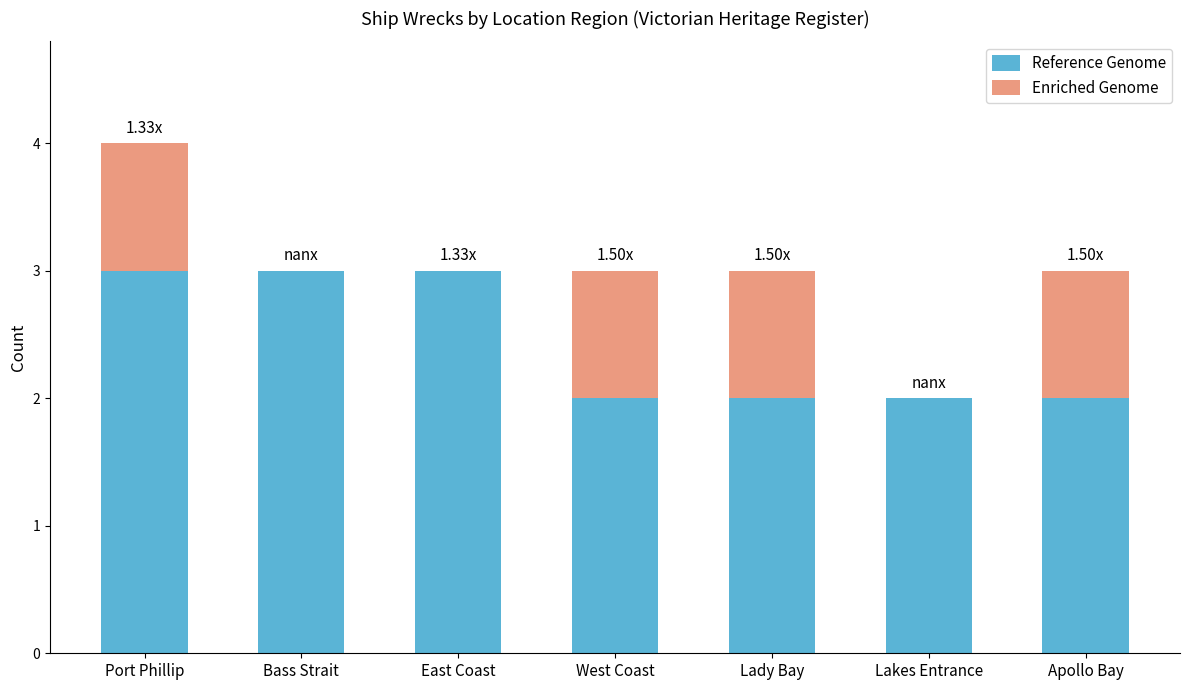

What is the total value across all series at Bass Strait?

3